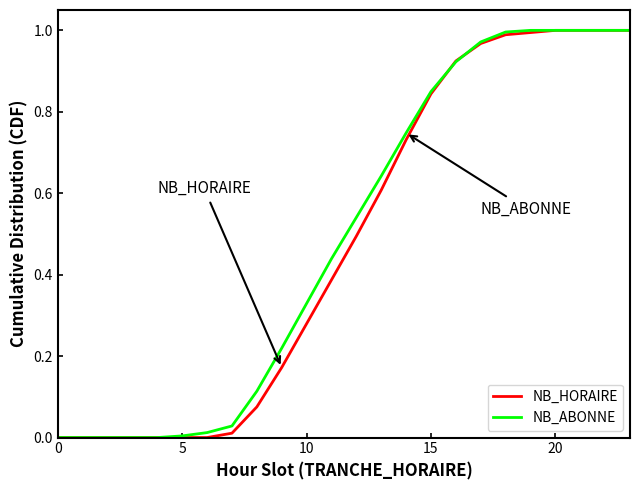

Count the number of categories in the chart.

24